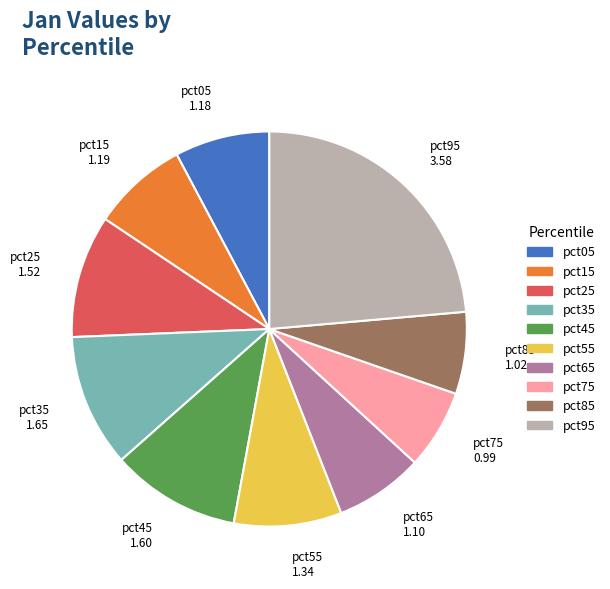

Approximately how many times larger is the value at pct15 compared to pct35?

0.7